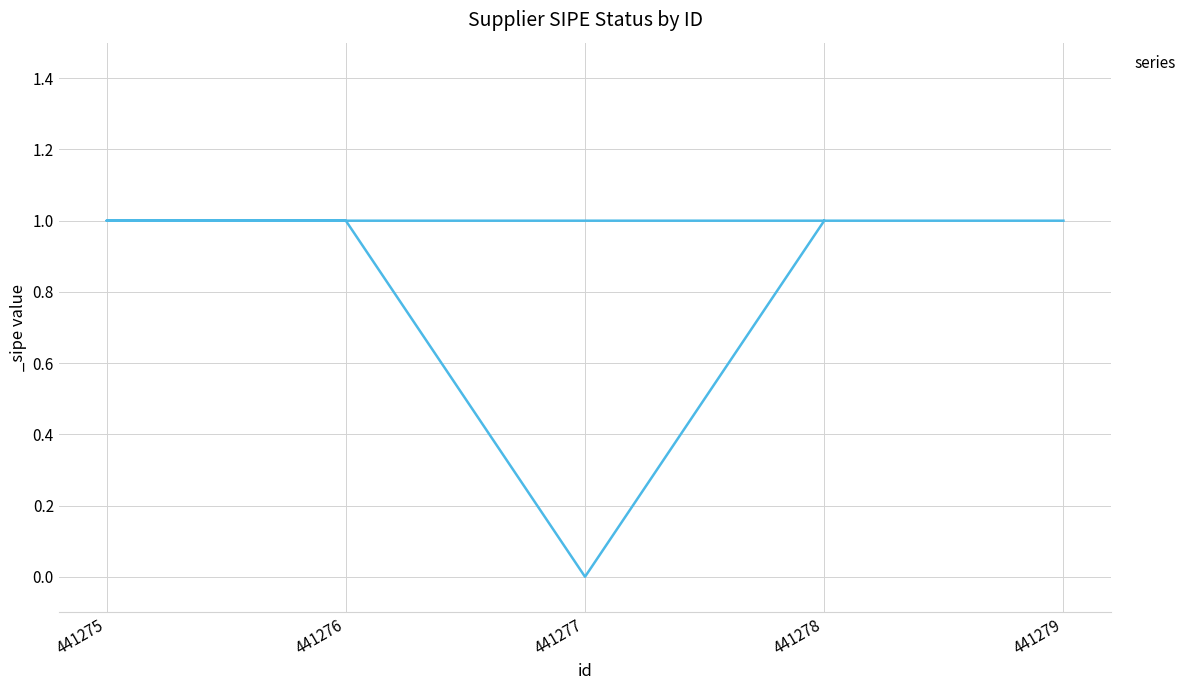

What is the approximate value at 441276?

1